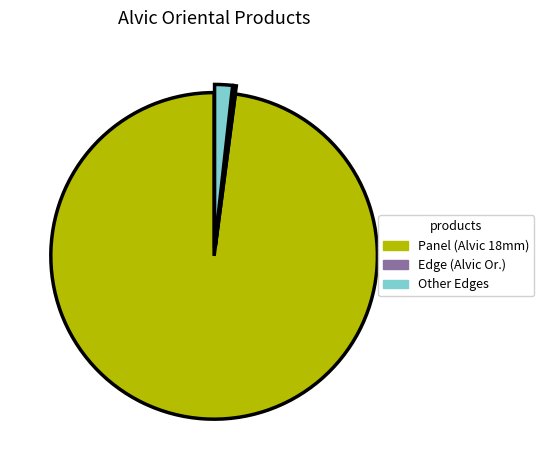

Which slice represents more than half of the pie?

Panel (Alvic 18mm)